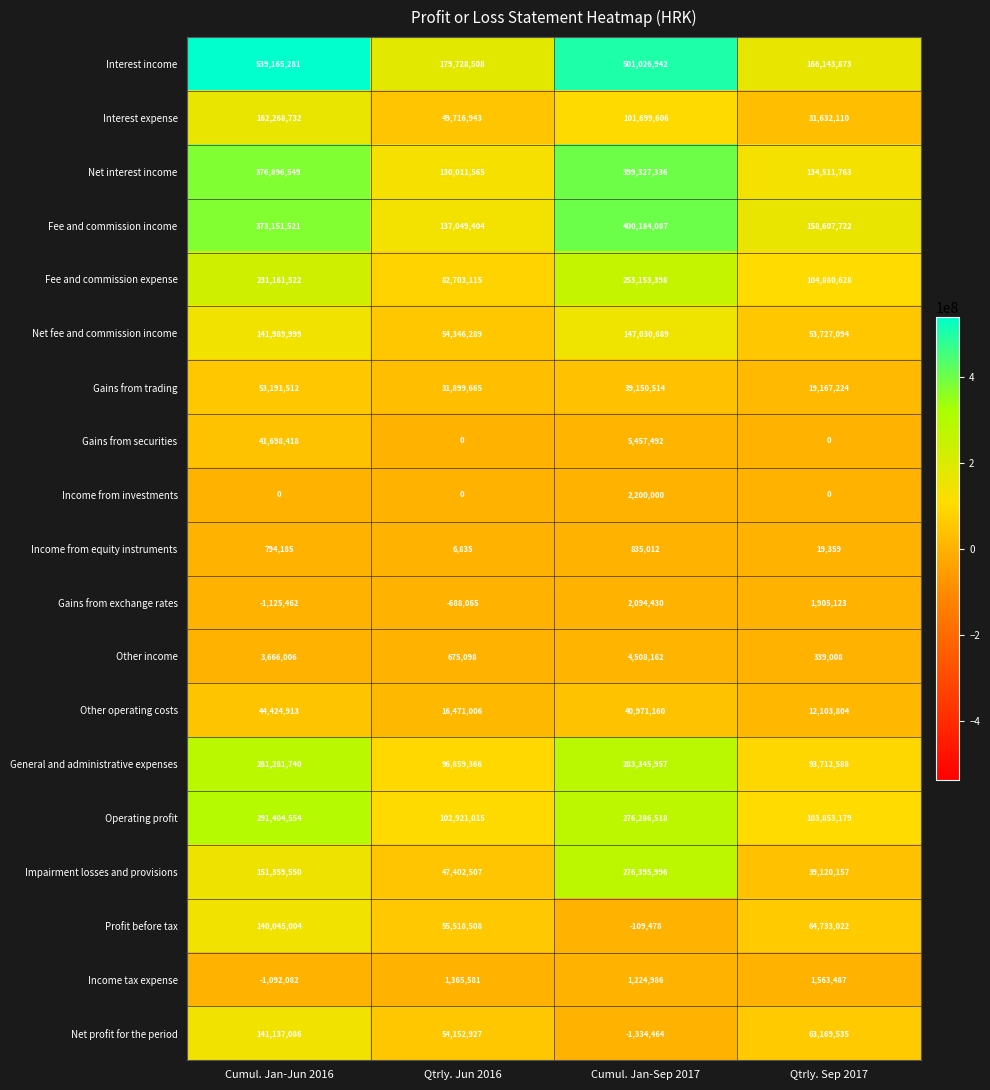

At which category does the chart reach its peak across all series?

Cumul. Jan-Jun 2016